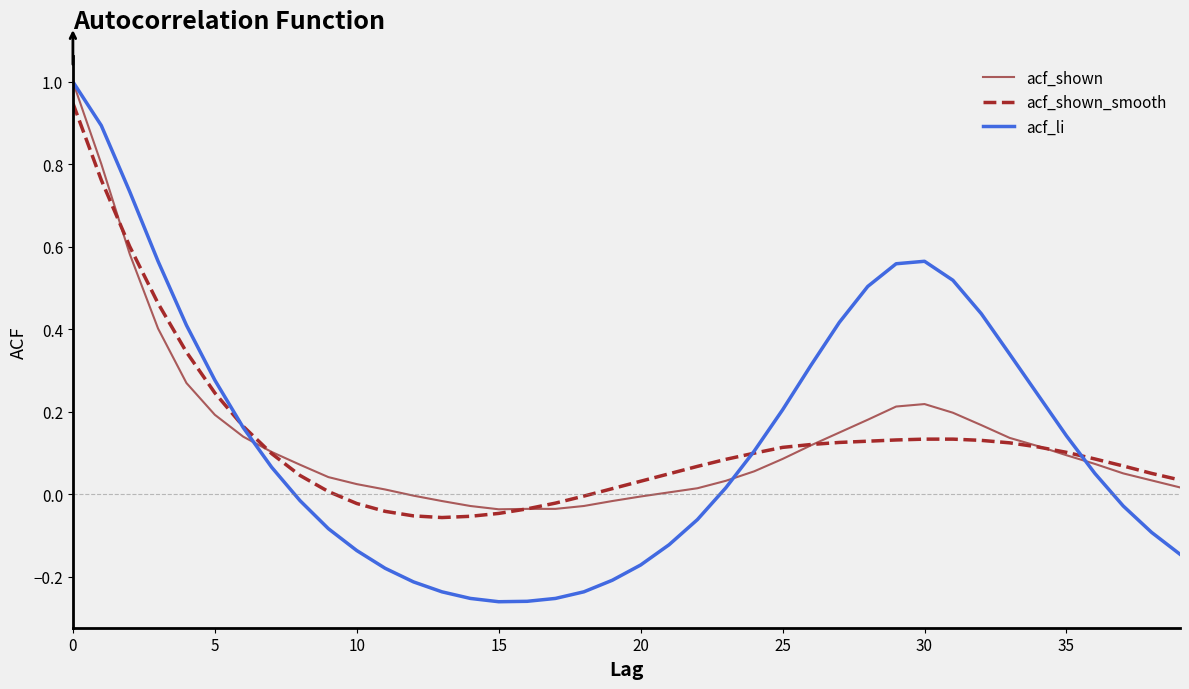

What is the greatest value displayed?

1.0